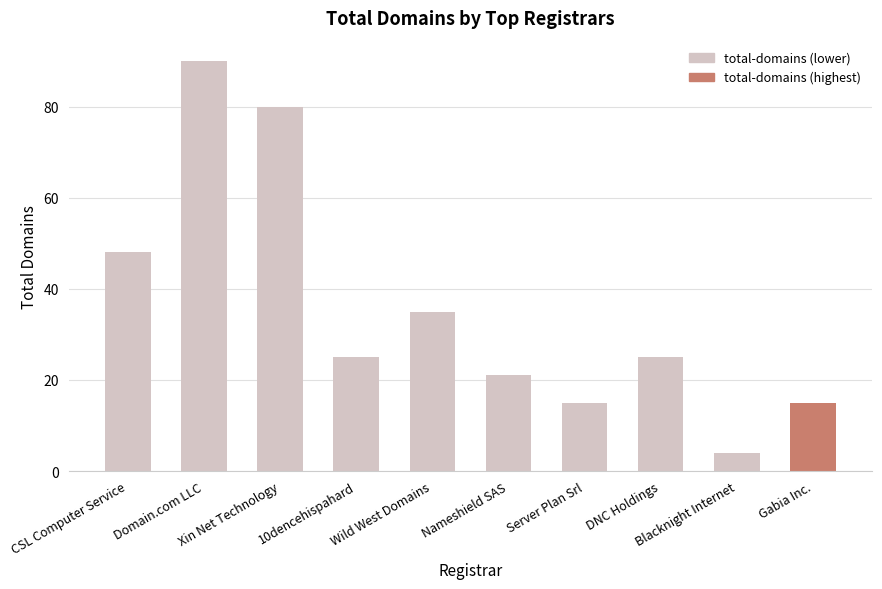

What is the difference between the second highest and minimum values?

76